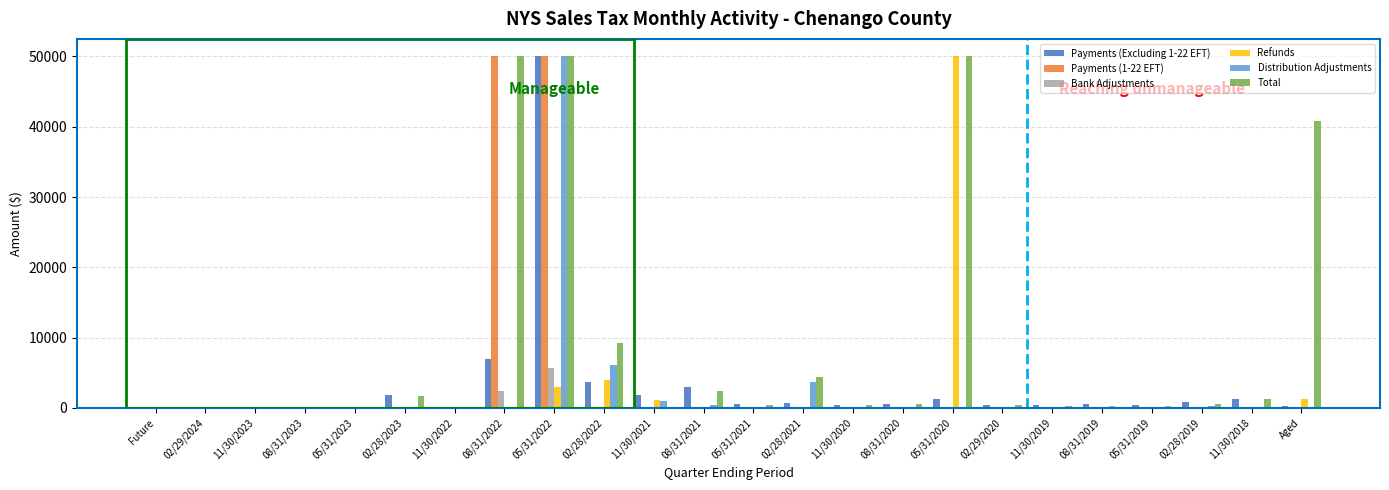

The value of Payments (1-22 EFT) at 02/29/2024 is 28016.6. True or false?

False